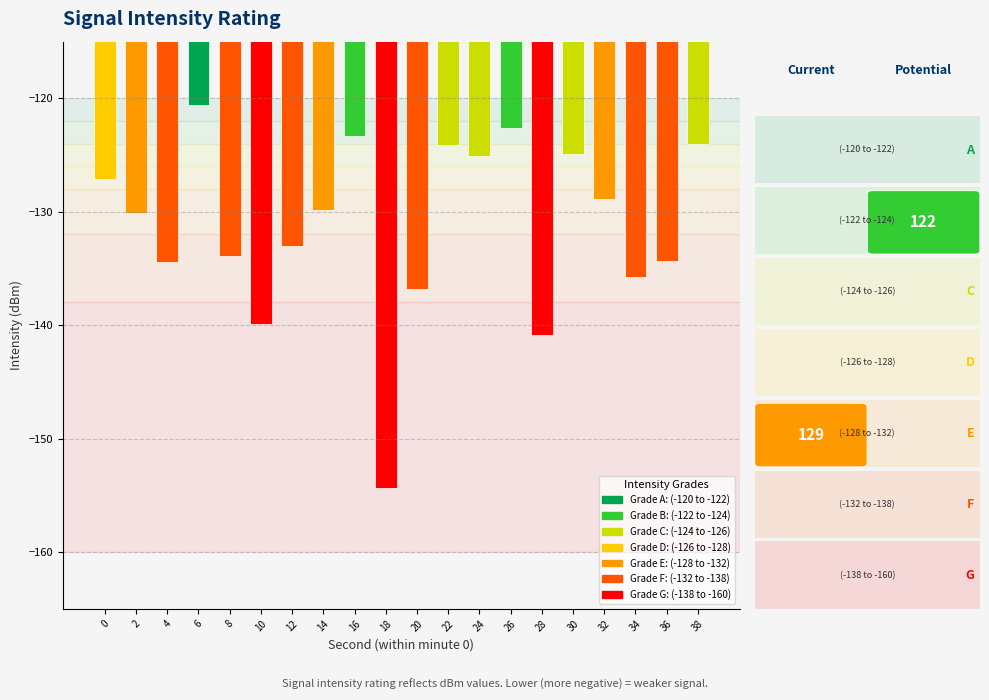

Which has a higher value, 20 or 6?

6